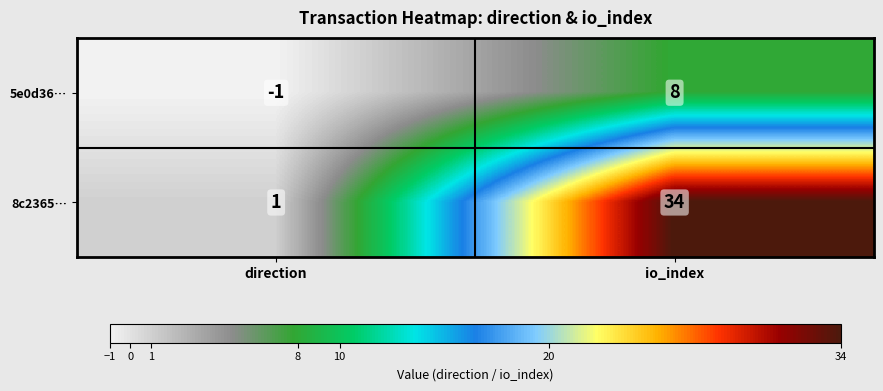

Which series changed the most between direction and io_index?

8c2365…